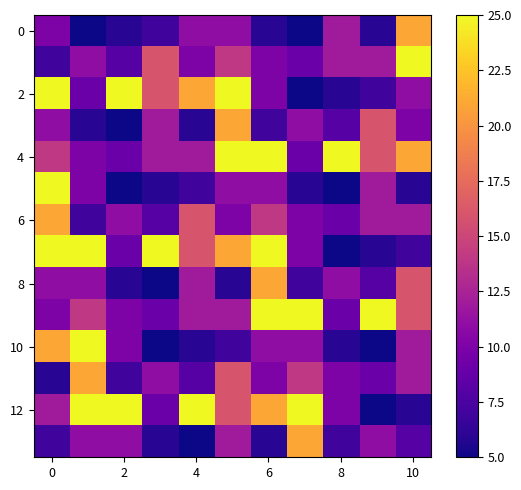

How many categories are shown in the chart?

11